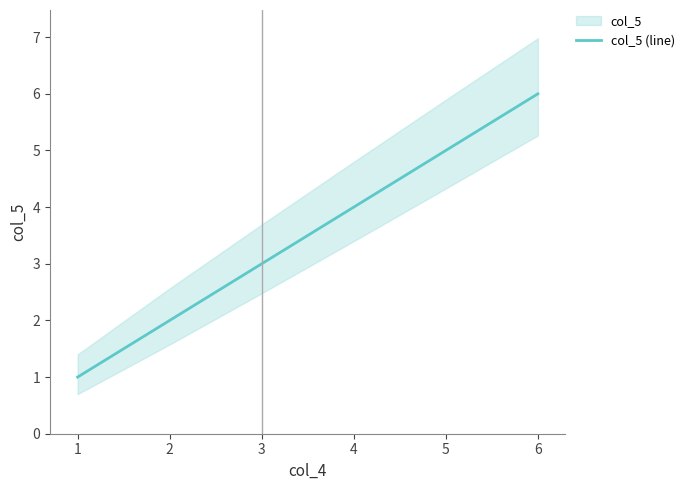

List the labels in order of col_5 (line) value, largest first.

6, 5, 4, 3, 2, 1